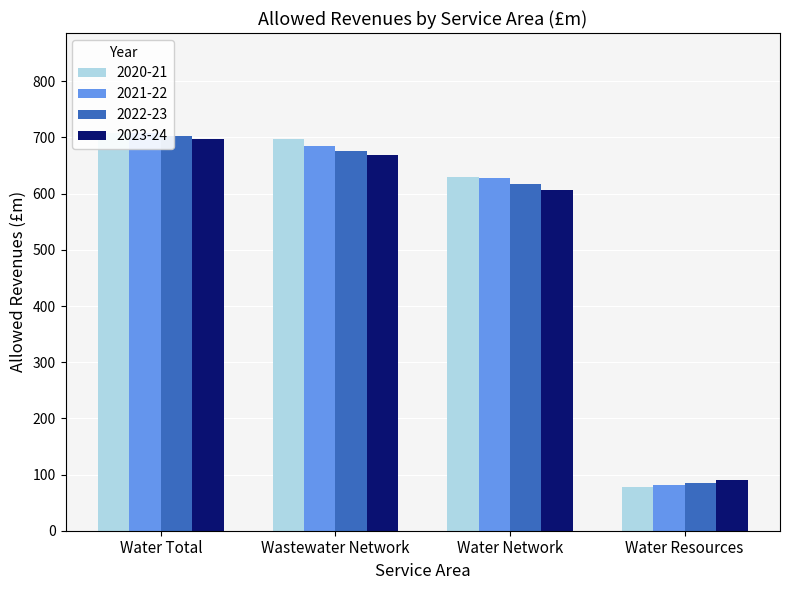

What is the minimum value for 2020-21?

78.5